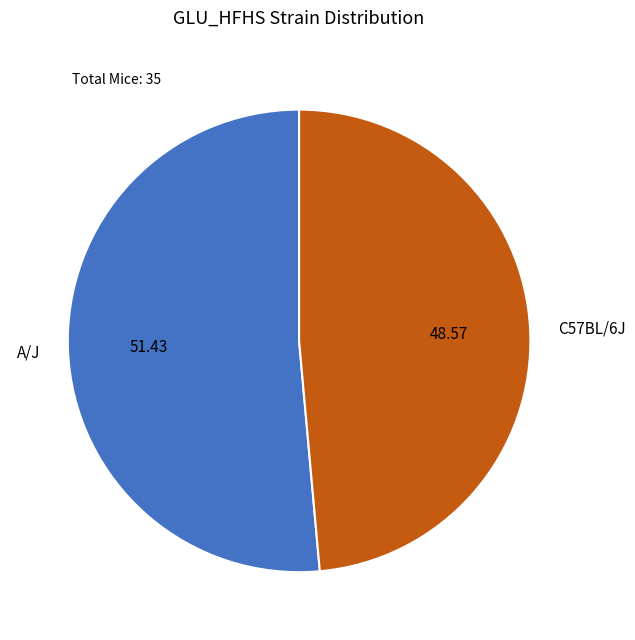

Which category has the biggest portion of the pie?

A/J